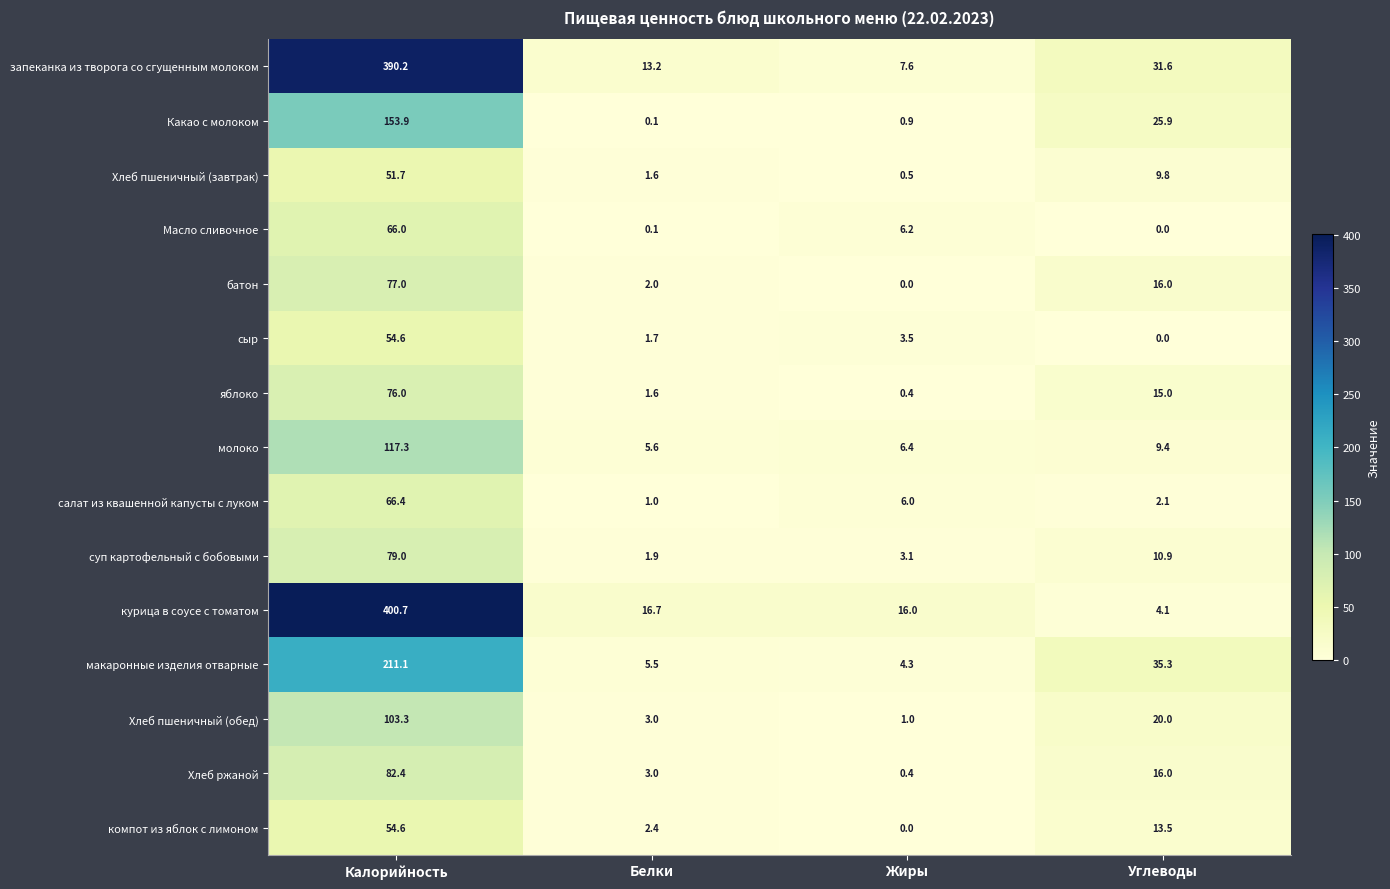

Rank the categories by салат из квашенной капусты с луком value from lowest to highest.

Белки, Углеводы, Жиры, Калорийность